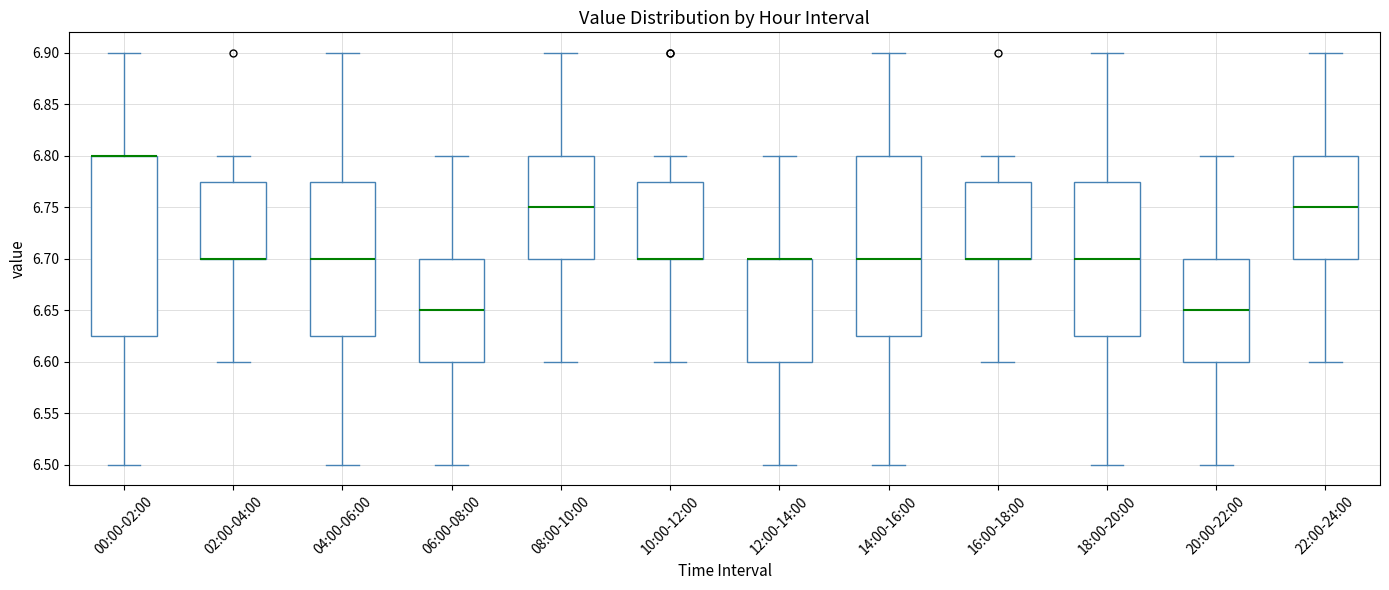

Reading left to right, read every box against the y-axis: the position of its median line, the range the box covers, and the ends of its whiskers. The values are not printed on the chart, so give them approximately, as read against the axis.

00:00-02:00: median 6.800 (drawn on the box's upper edge), box 6.625 to 6.800, whiskers 6.500 to 6.900
02:00-04:00: median 6.700 (drawn on the box's lower edge), box 6.700 to 6.775, whiskers 6.600 to 6.800
04:00-06:00: median 6.700, box 6.625 to 6.775, whiskers 6.500 to 6.900
06:00-08:00: median 6.650, box 6.600 to 6.700, whiskers 6.500 to 6.800
08:00-10:00: median 6.750, box 6.700 to 6.800, whiskers 6.600 to 6.900
10:00-12:00: median 6.700 (drawn on the box's lower edge), box 6.700 to 6.775, whiskers 6.600 to 6.800
12:00-14:00: median 6.700 (drawn on the box's upper edge), box 6.600 to 6.700, whiskers 6.500 to 6.800
14:00-16:00: median 6.700, box 6.625 to 6.800, whiskers 6.500 to 6.900
16:00-18:00: median 6.700 (drawn on the box's lower edge), box 6.700 to 6.775, whiskers 6.600 to 6.800
18:00-20:00: median 6.700, box 6.625 to 6.775, whiskers 6.500 to 6.900
20:00-22:00: median 6.650, box 6.600 to 6.700, whiskers 6.500 to 6.800
22:00-24:00: median 6.750, box 6.700 to 6.800, whiskers 6.600 to 6.900